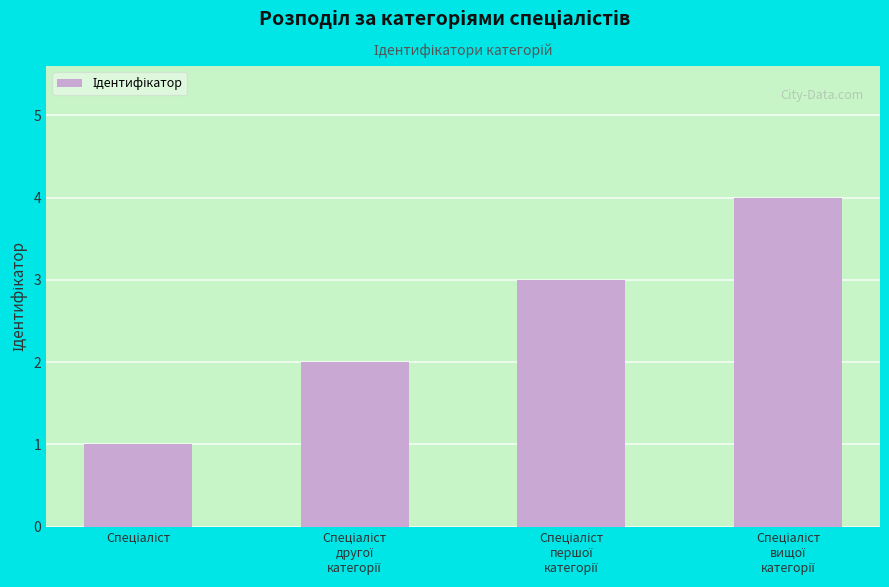

What is the difference between the maximum and minimum values?

3